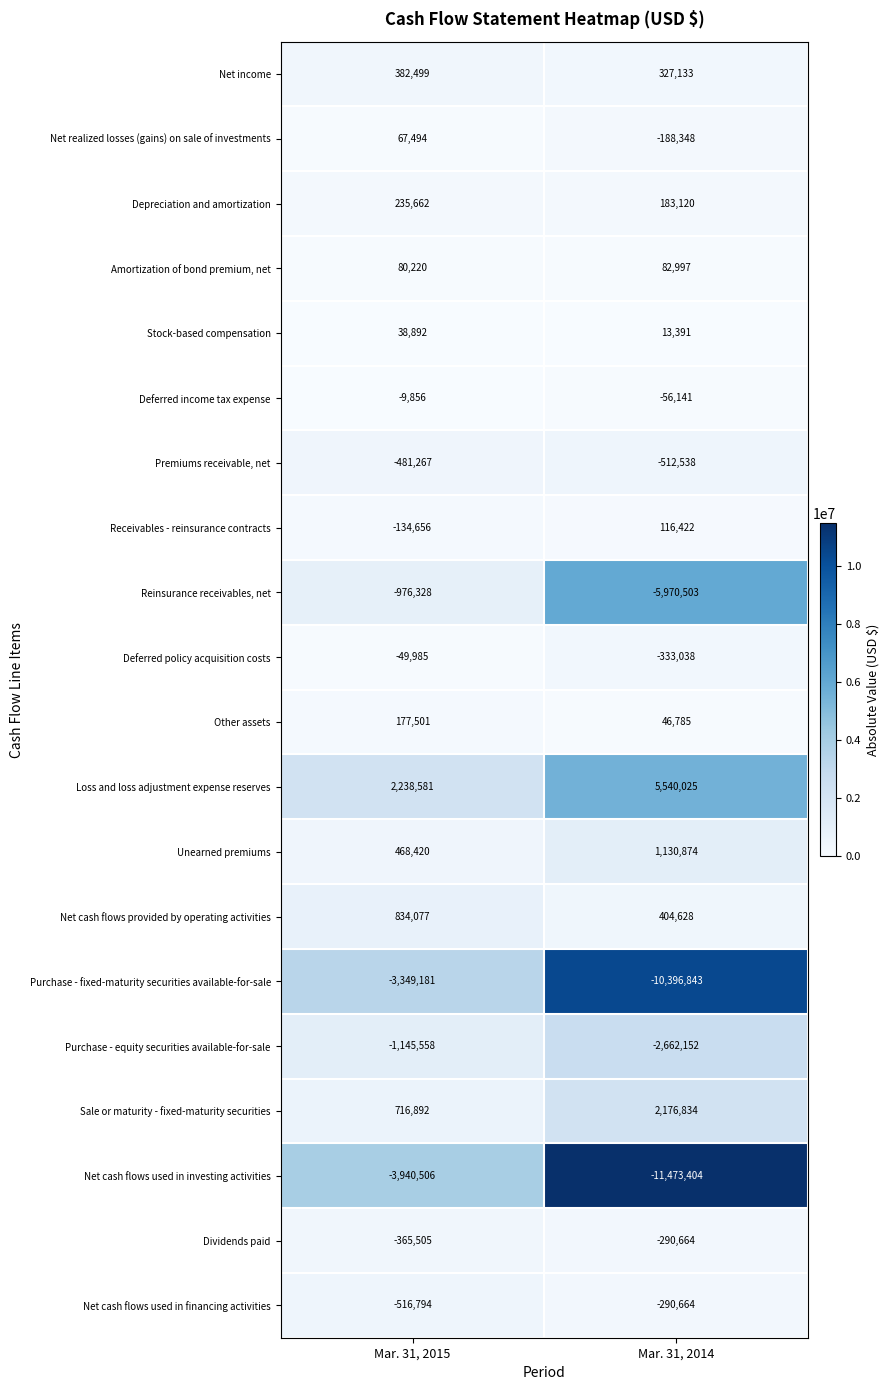

At which label is Stock-based compensation closest to 26141?

Mar. 31, 2014